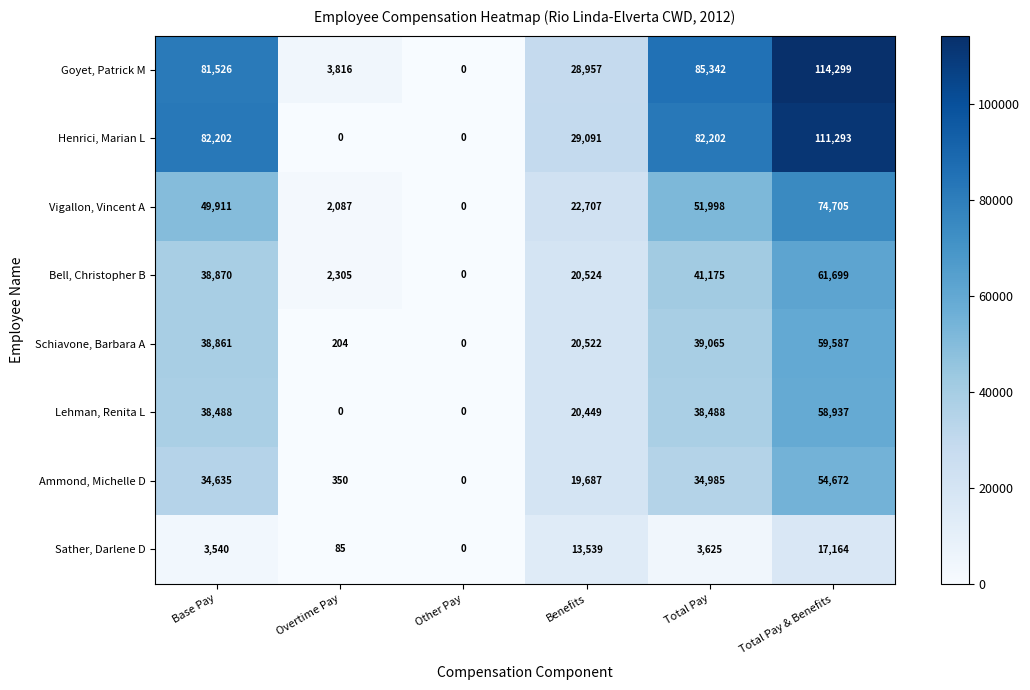

At how many categories does at least one series exceed 53696?

3